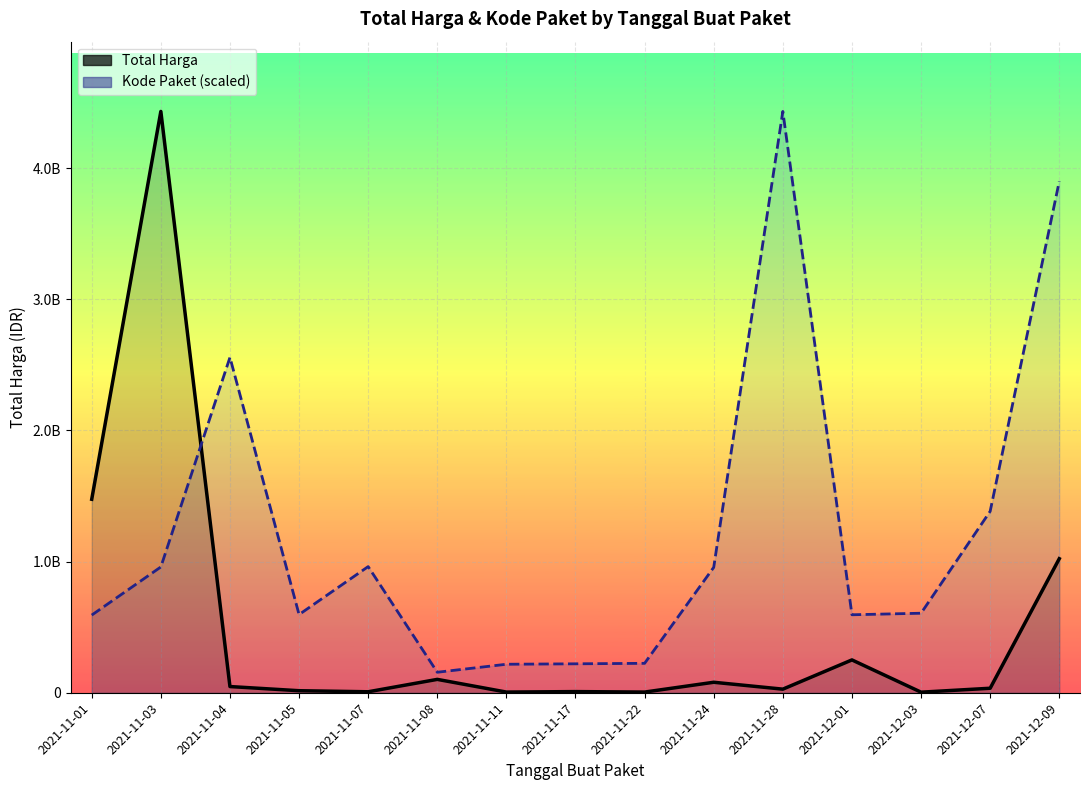

Which series has the widest spread of values?

Total Harga